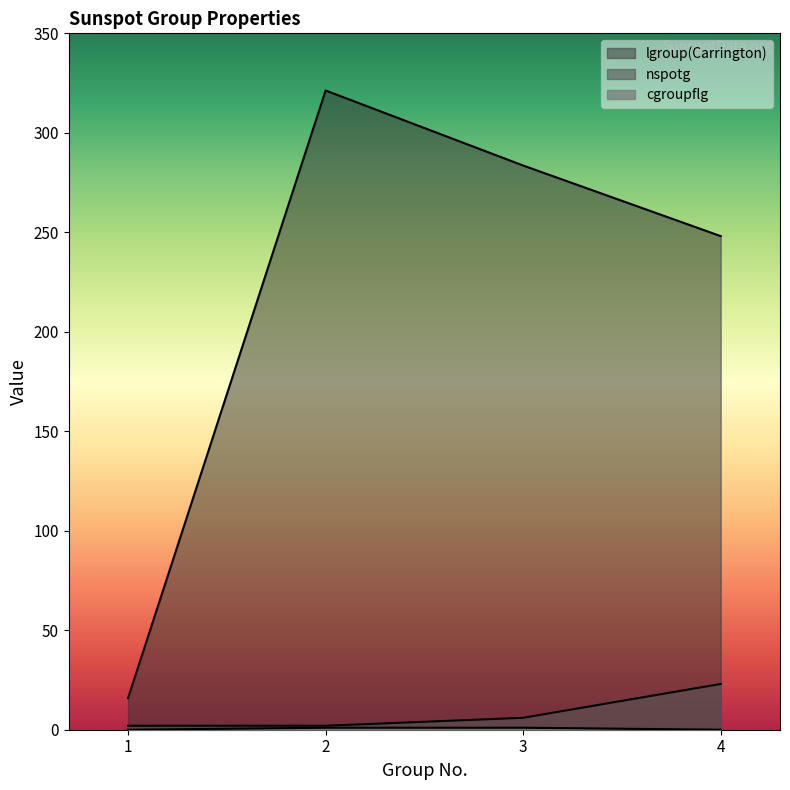

At which label is nspotg closest to 12?

3